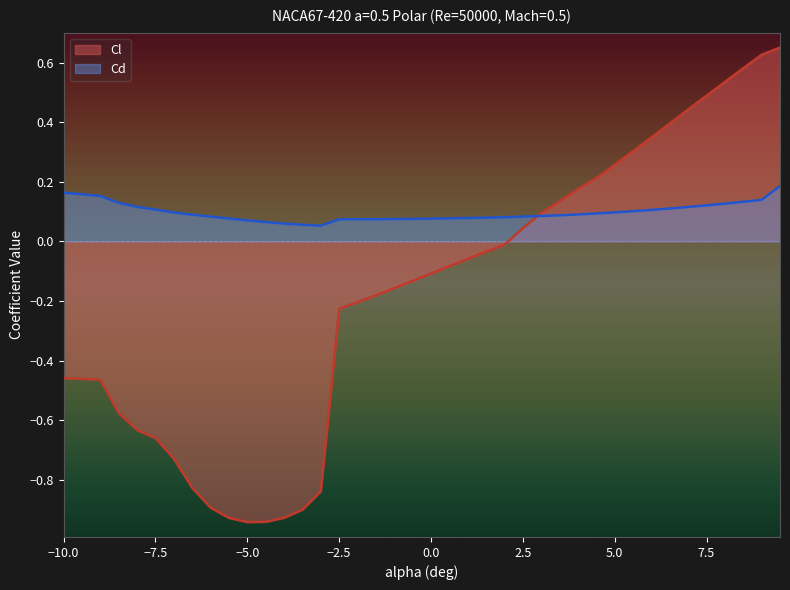

How many interior local valleys does the Cl series have?

1